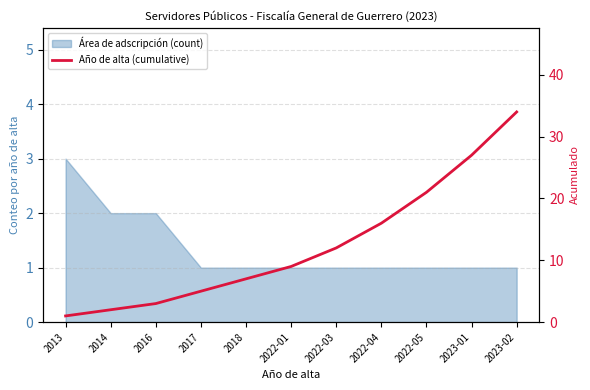

Which label corresponds to the largest value in the chart?

2023-02